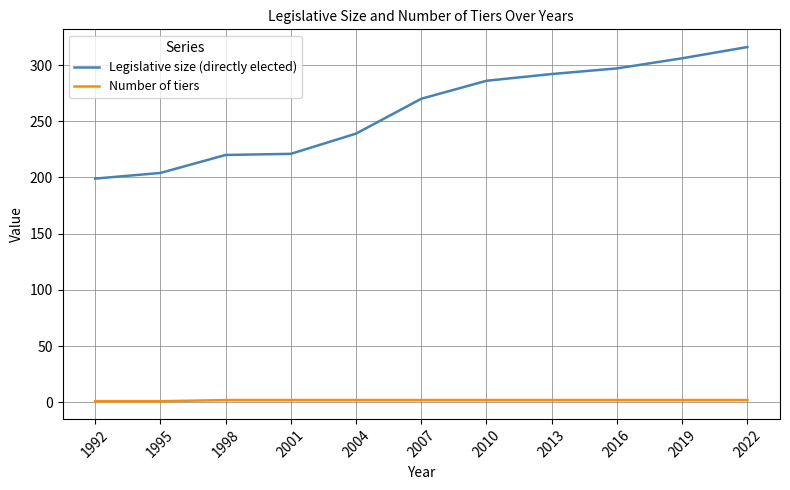

What is the difference between the maximum and minimum values in the Legislative size (directly elected) series?

117